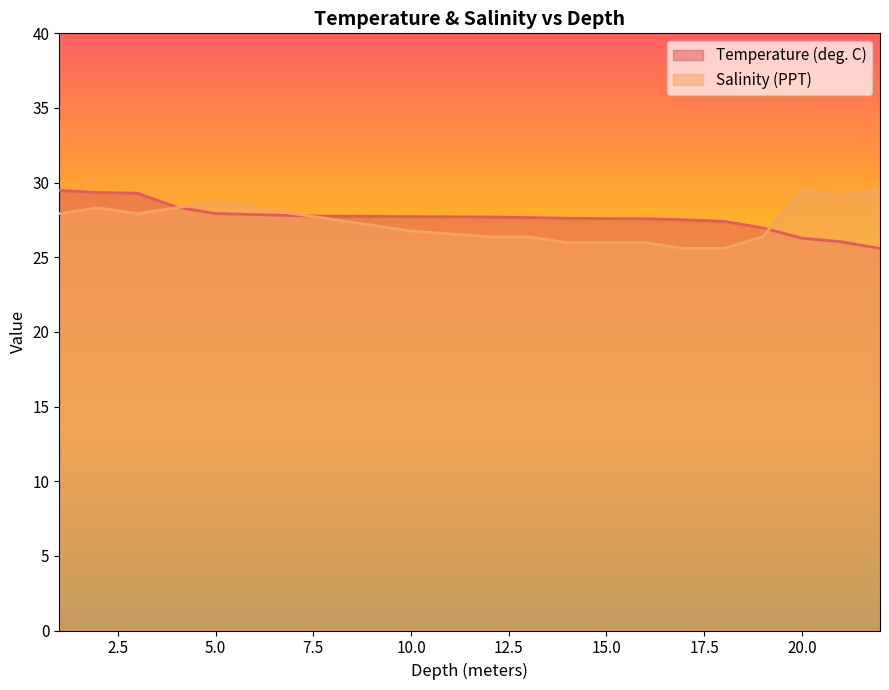

Is it true that Salinity (PPT) equals 28.7 at 5.0?

True